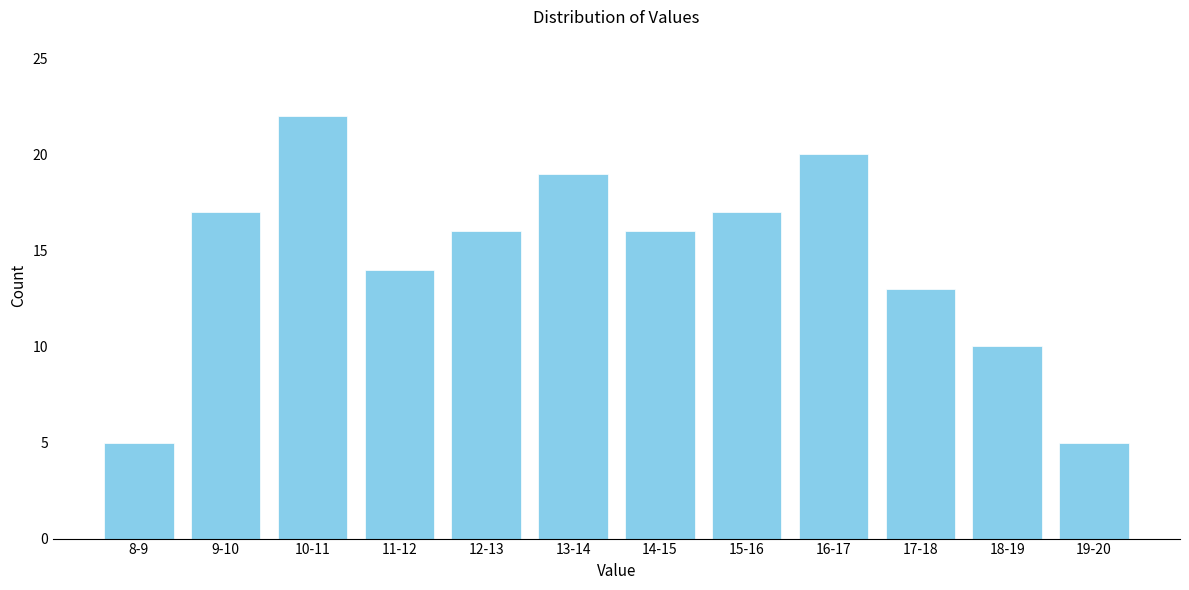

Reading left to right, what are all the values shown in this chart?

8-9=5	9-10=17	10-11=22	11-12=14	12-13=16	13-14=19	14-15=16	15-16=17	16-17=20	17-18=13	18-19=10	19-20=5